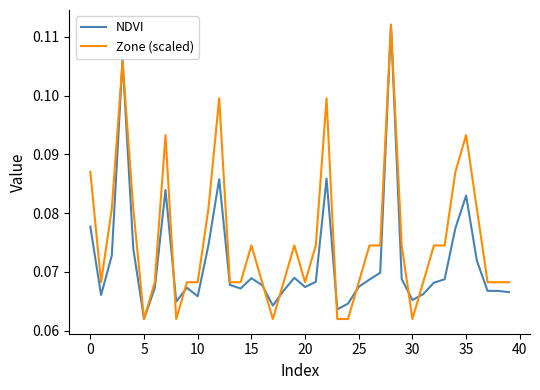

Which series has the largest total across all categories?

Zone (scaled)